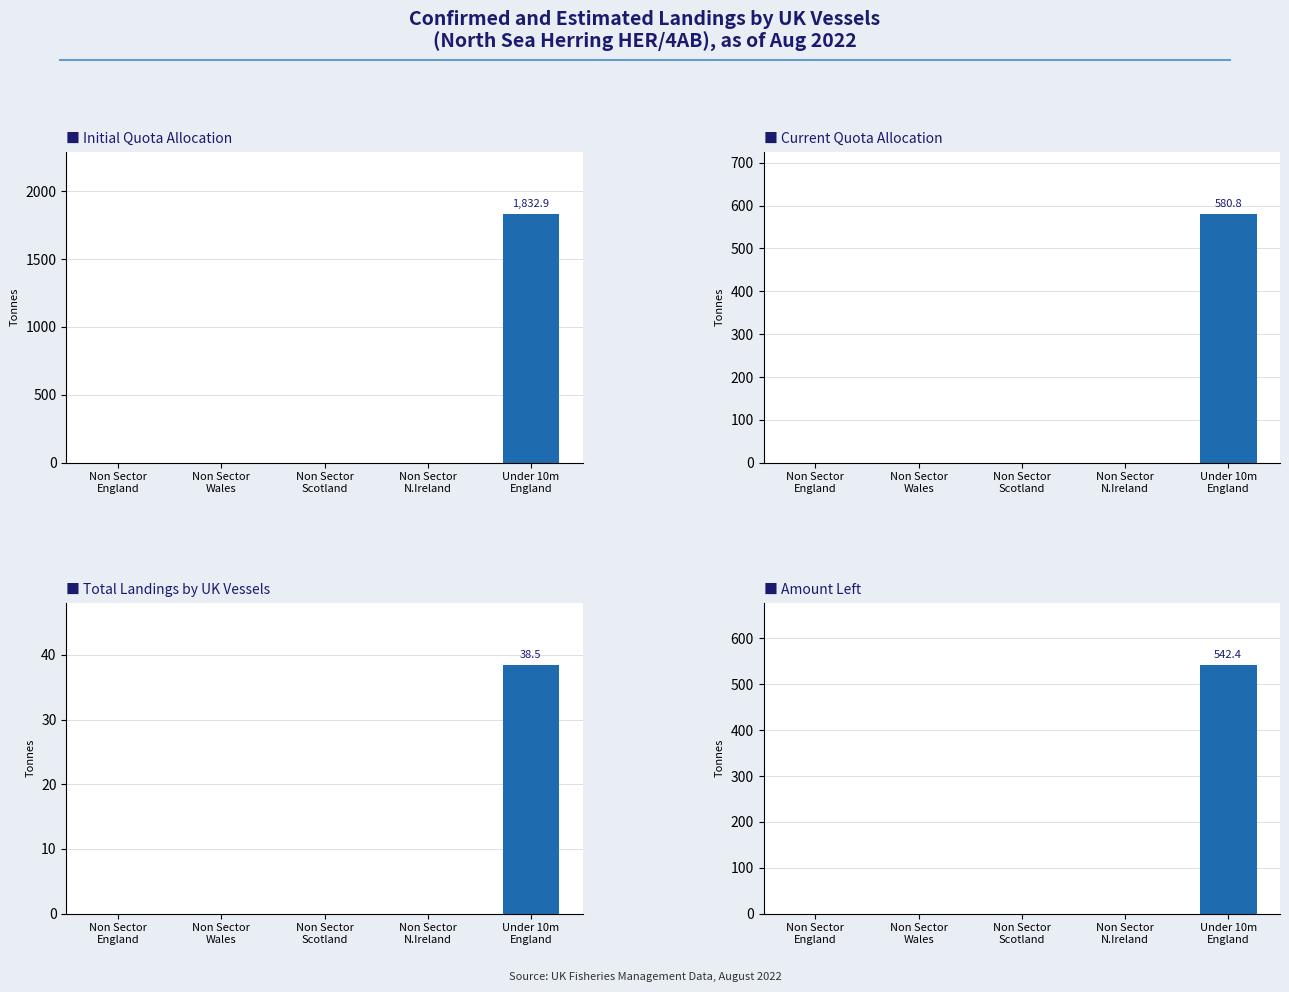

Reading left to right, extract all data points from this chart.

Initial Quota Allocation: Non Sector
England=0.0	Non Sector
Wales=0.0	Non Sector
Scotland=0.0	Non Sector
N.Ireland=0.0	Under 10m
England=1832.9
Current Quota Allocation: Non Sector
England=0.0	Non Sector
Wales=0.0	Non Sector
Scotland=0.0	Non Sector
N.Ireland=0.0	Under 10m
England=580.8
Total Landings by UK Vessels: Non Sector
England=0.0	Non Sector
Wales=0.0	Non Sector
Scotland=0.0	Non Sector
N.Ireland=0.0	Under 10m
England=38.5
Amount Left: Non Sector
England=0.0	Non Sector
Wales=0.0	Non Sector
Scotland=0.0	Non Sector
N.Ireland=0.0	Under 10m
England=542.4